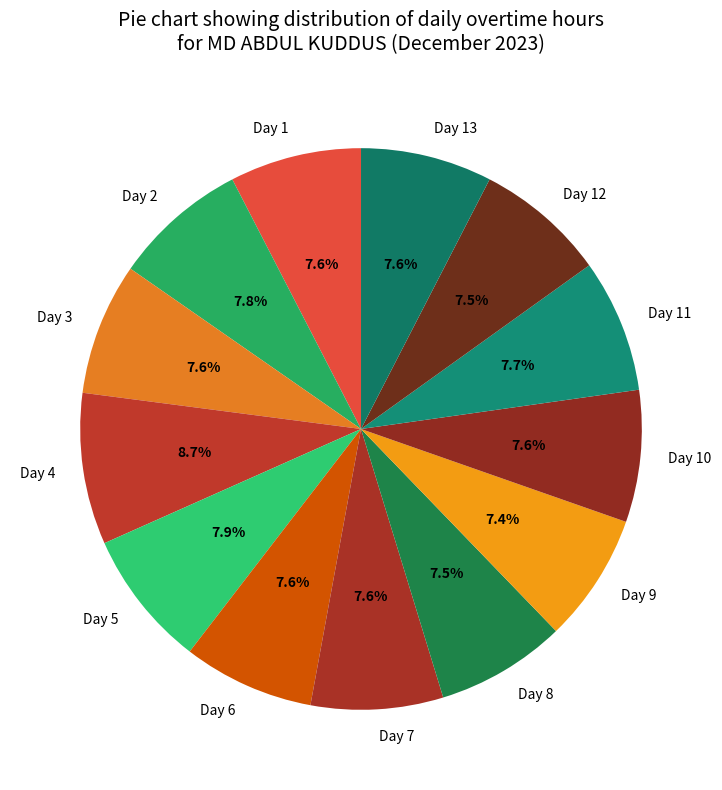

Does any single category account for the majority?

No